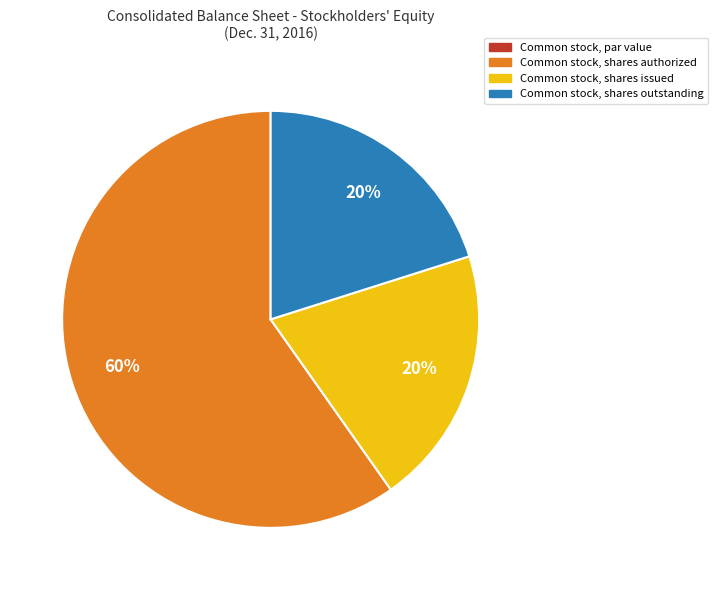

Approximately how many times larger is the value at Common stock, shares issued compared to Common stock, shares outstanding?

1.0